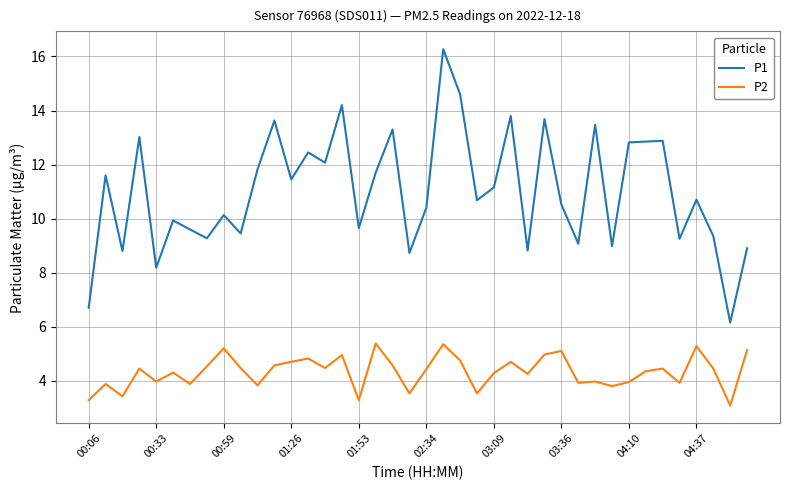

List the series in order of their peak value, highest first.

P1, P2